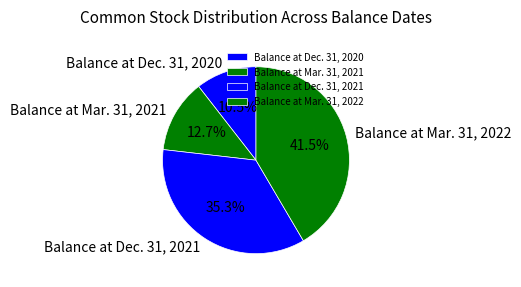

The Balance at Mar. 31, 2022 slice represents 34% of the pie. True or false?

False